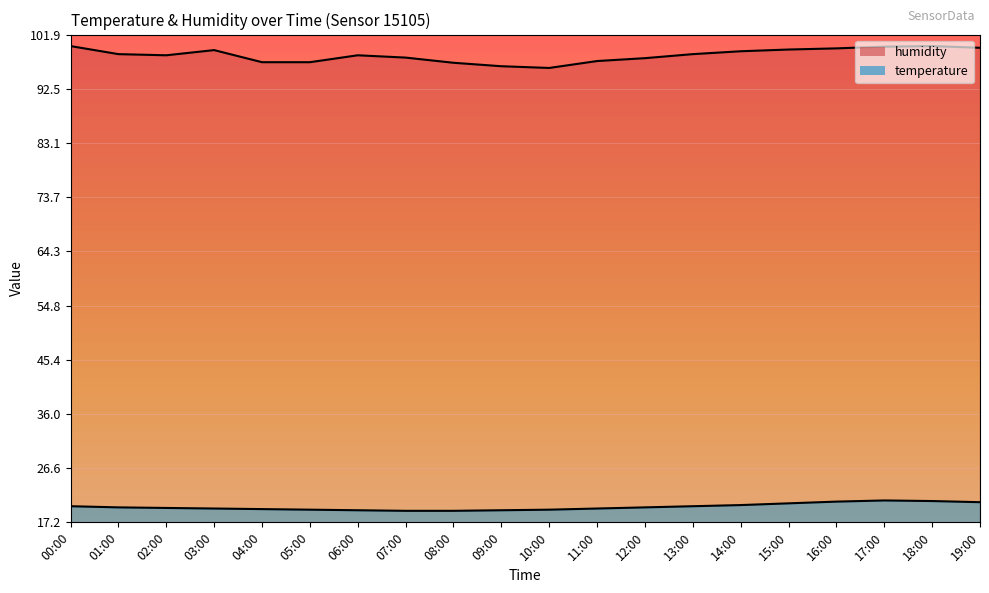

Is it true that humidity equals 98.3 at 02:00?

True